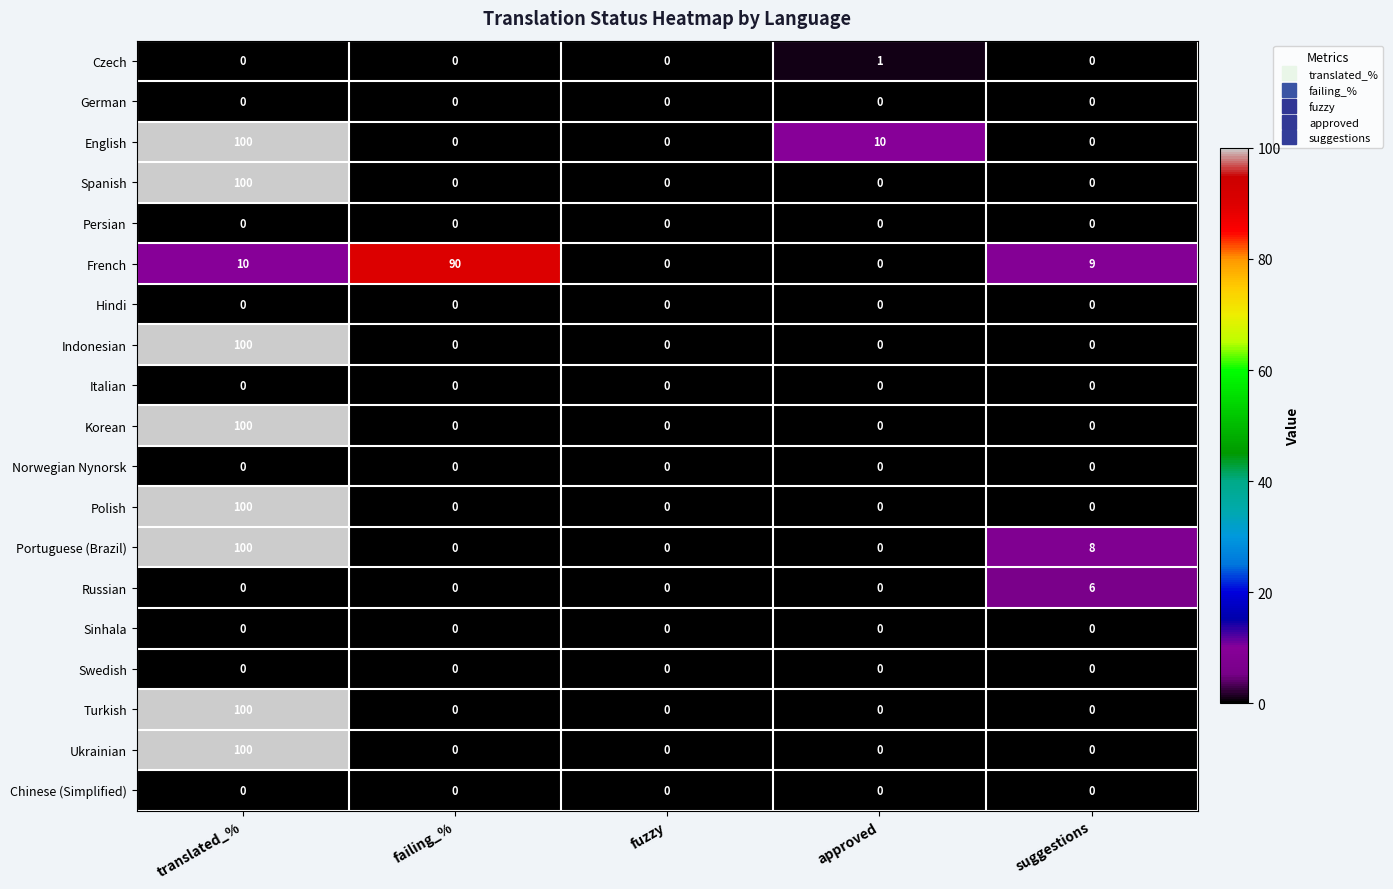

Which category has the highest value across all series?

translated_%